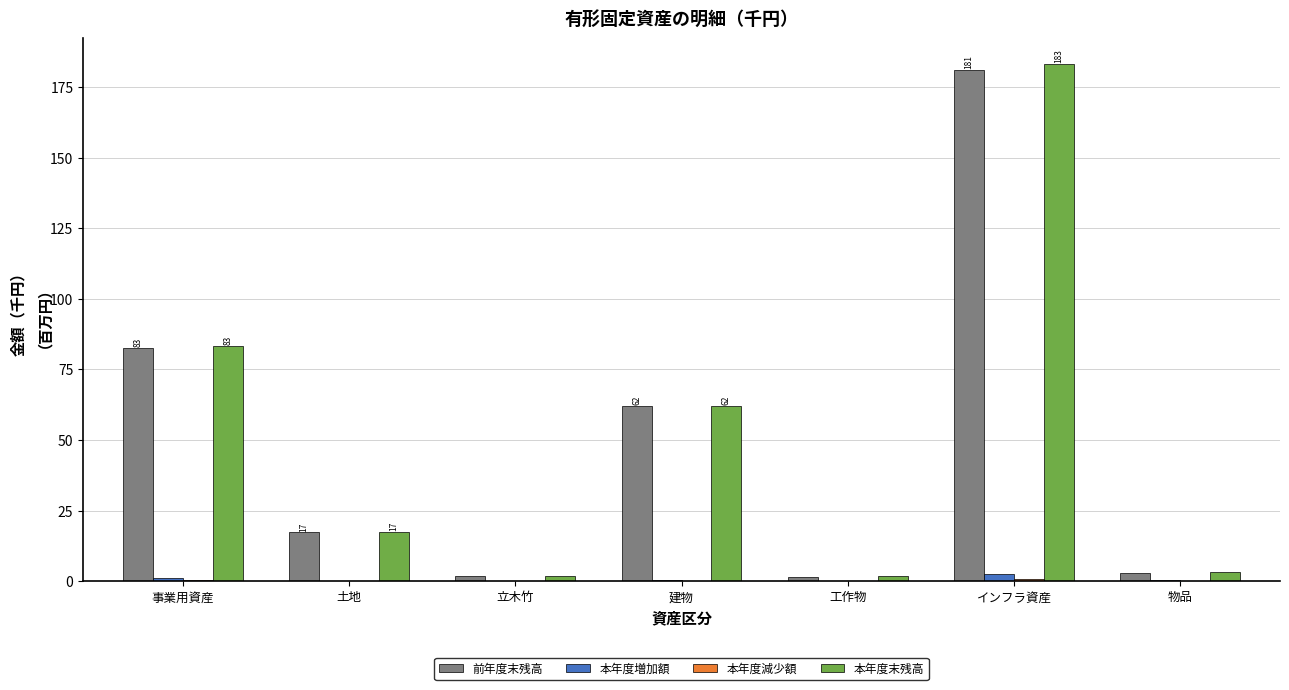

At which label is 本年度末残高 closest to 92?

事業用資産